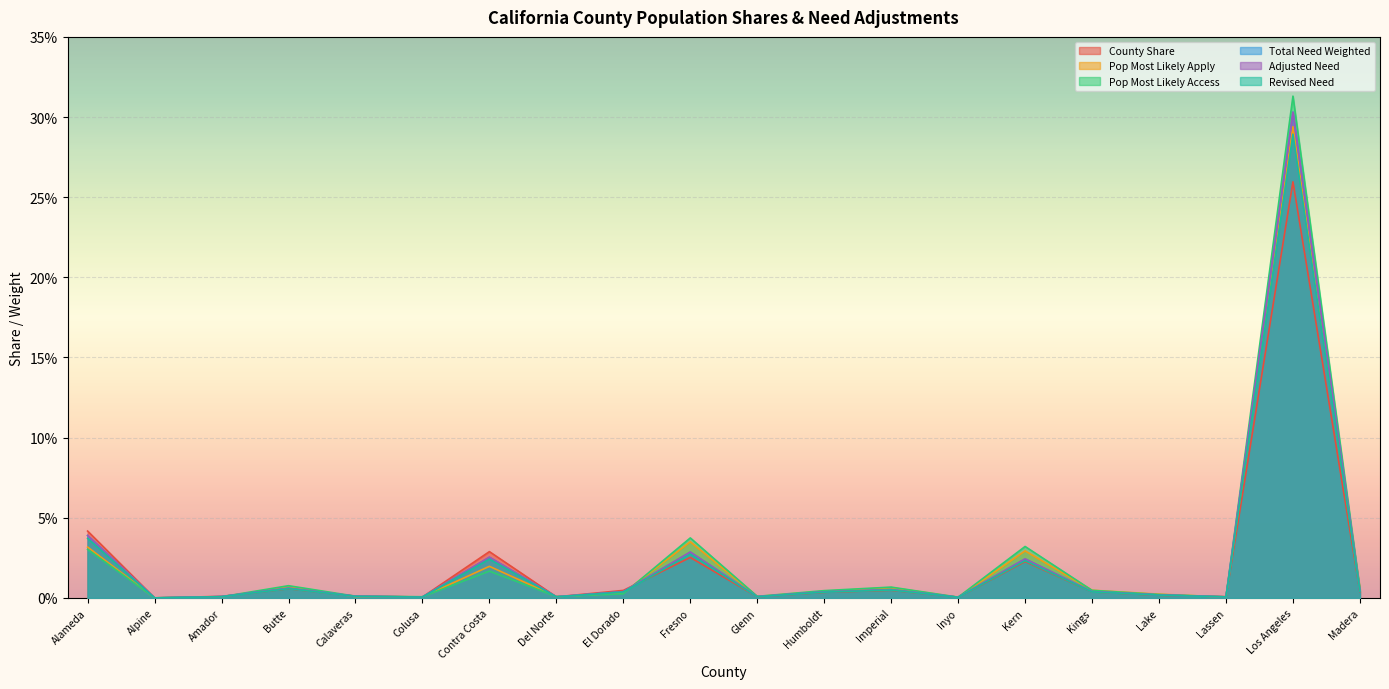

What is the difference between the maximum and minimum values in the Total Need Weighted series?

0.3